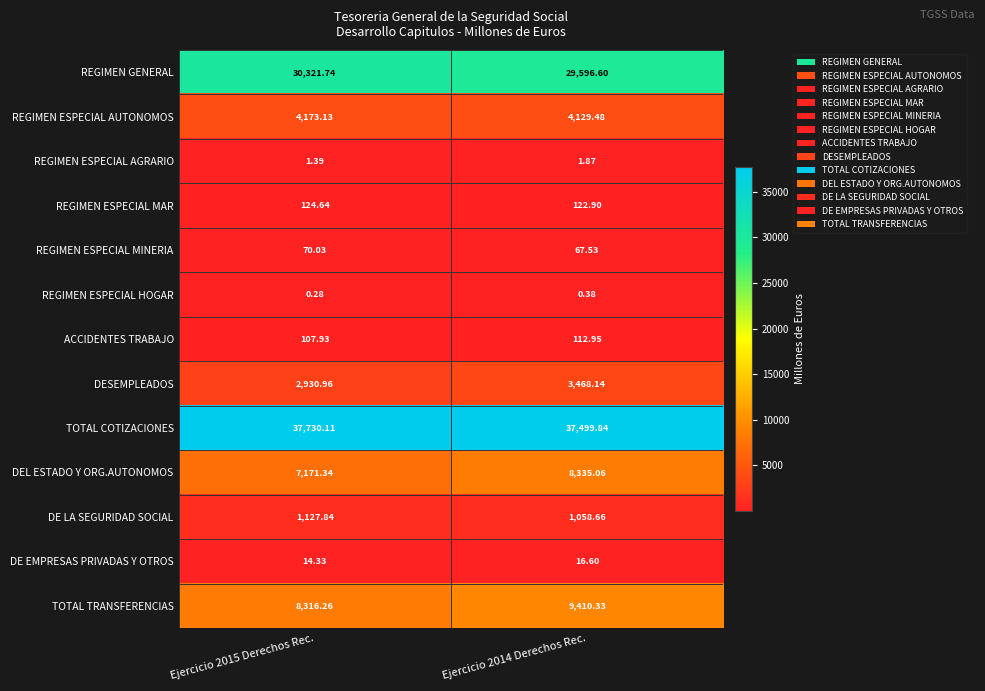

Rank the series by their maximum value, from lowest to highest.

REGIMEN ESPECIAL HOGAR, REGIMEN ESPECIAL AGRARIO, DE EMPRESAS PRIVADAS Y OTROS, REGIMEN ESPECIAL MINERIA, ACCIDENTES TRABAJO, REGIMEN ESPECIAL MAR, DE LA SEGURIDAD SOCIAL, DESEMPLEADOS, REGIMEN ESPECIAL AUTONOMOS, DEL ESTADO Y ORG.AUTONOMOS, TOTAL TRANSFERENCIAS, REGIMEN GENERAL, TOTAL COTIZACIONES